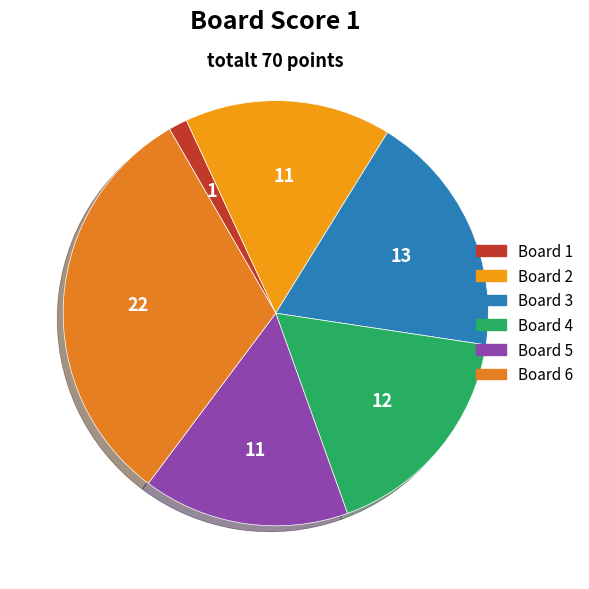

Does any single category account for the majority?

No